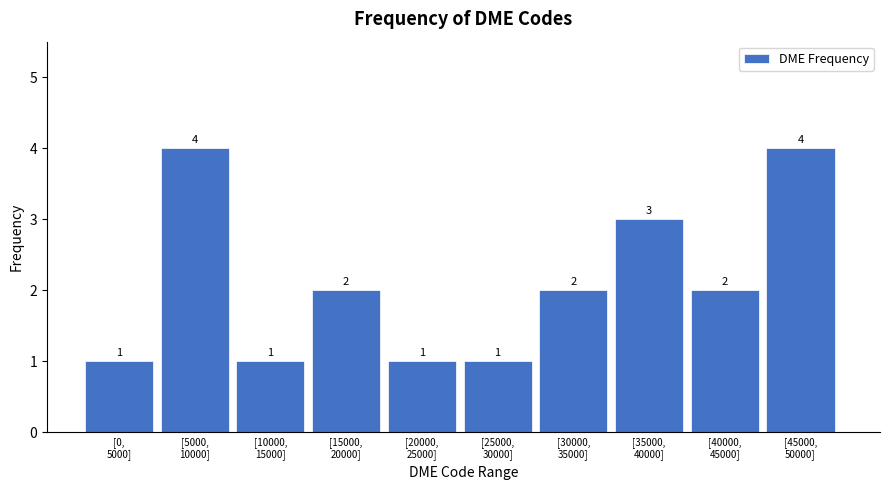

Reading left to right, list all the values displayed in this chart.

1	4	1	2	1	1	2	3	2	4